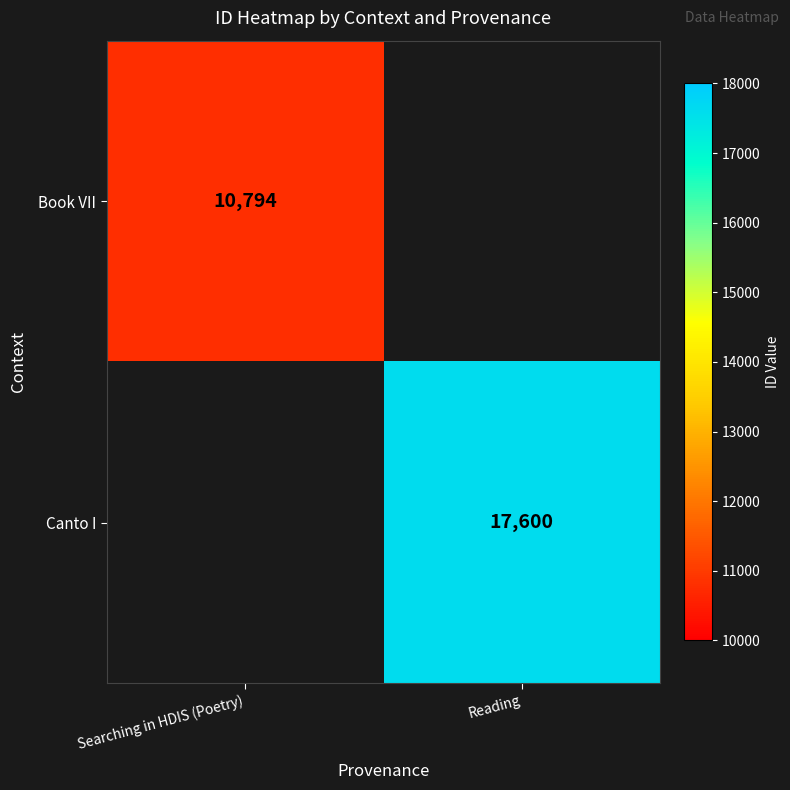

Is it true that Canto I equals 17600 at Reading?

True